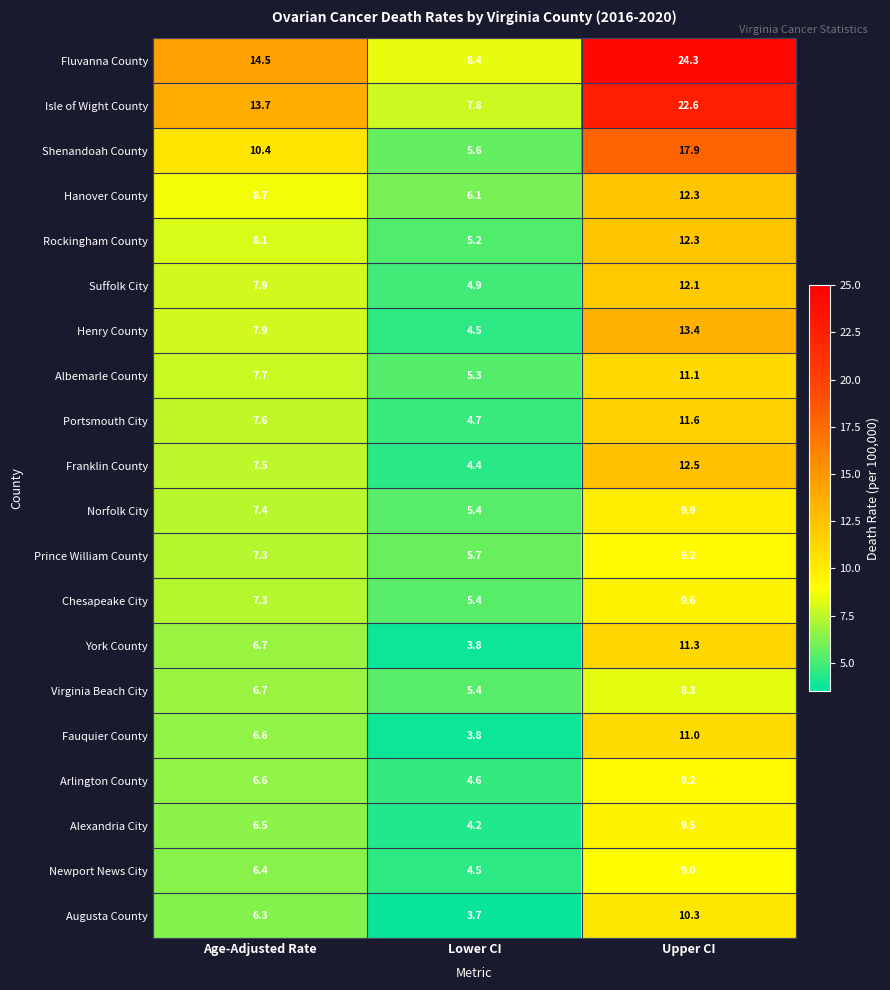

At which label does Fauquier County reach its peak?

Upper CI